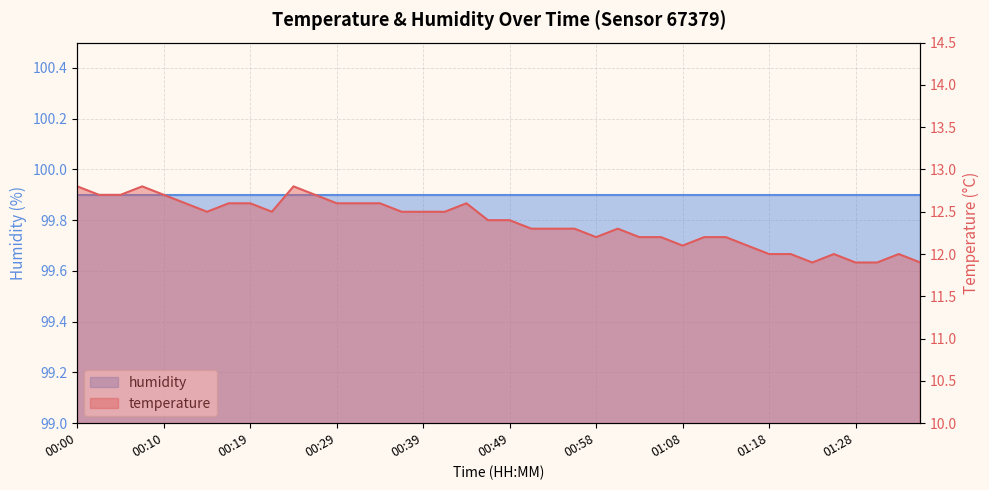

Rank the categories by value from highest to lowest.

00:00, 00:07, 00:24, 00:02, 00:05, 00:10, 00:27, 00:12, 00:17, 00:19, 00:29, 00:32, 00:34, 00:44, 00:15, 00:22, 00:37, 00:39, 00:41, 00:46, 00:49, 00:51, 00:54, 00:56, 01:01, 00:58, 01:03, 01:06, 01:11, 01:13, 01:08, 01:16, 01:18, 01:21, 01:26, 01:33, 01:23, 01:28, 01:31, 01:36